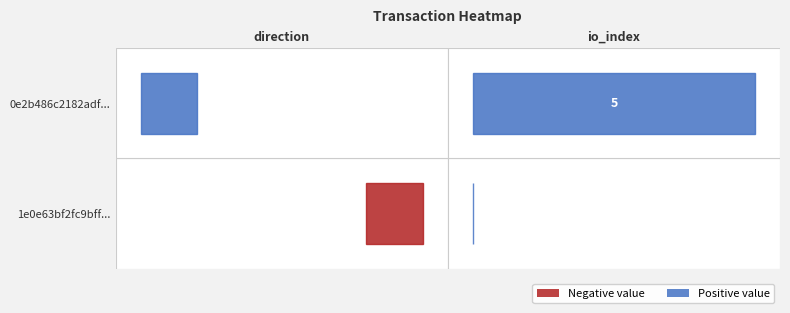

How many values in the 1e0e63bf2fc9bff269d3c1a0ae86b20e2e62c0e series are below 0?

1